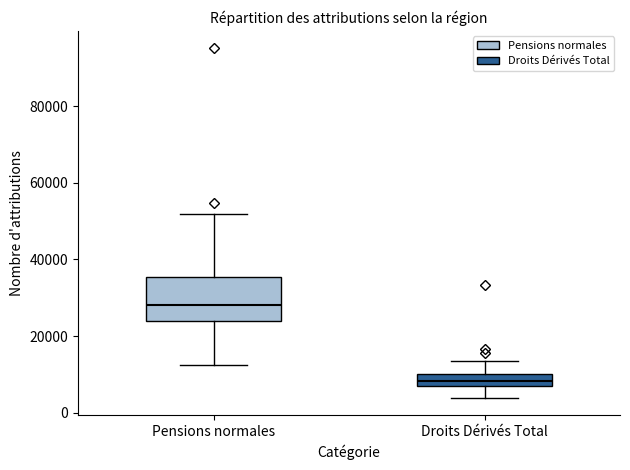

Reading left to right, read every box against the y-axis: the position of its median line, the range the box covers, and the ends of its whiskers. The values are not printed on the chart, so give them approximately, as read against the axis.

Pensions normales: median 28000, box 24000 to 36000, whiskers 12000 to 52000
Droits Dérivés Total: median 8000 (inside the box), box 8000 to 10000, whiskers 4000 to 14000